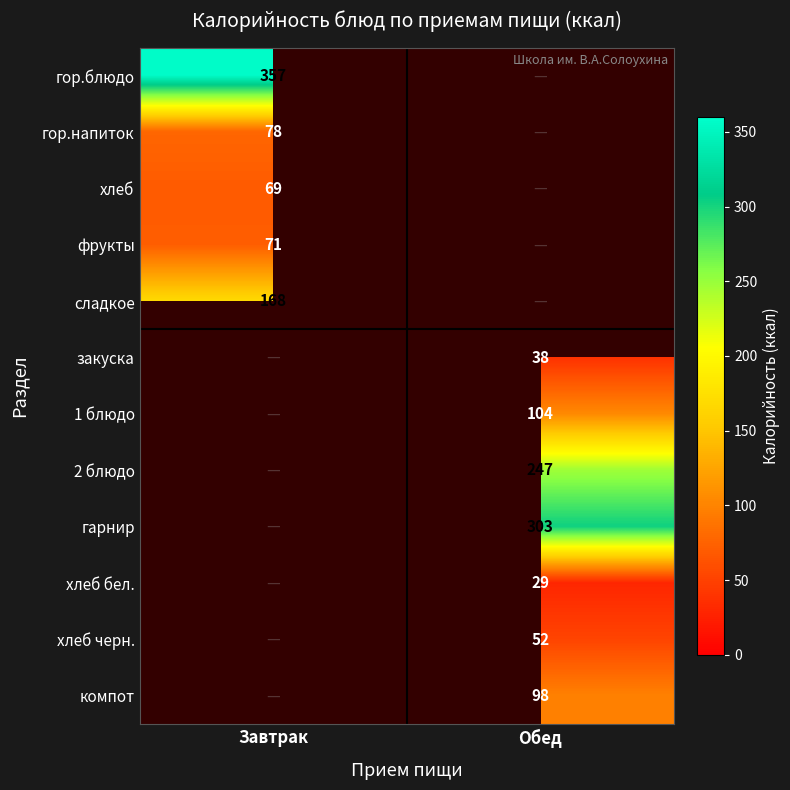

Is the value of 2 блюдо at Обед greater than the value of фрукты at Завтрак?

Yes